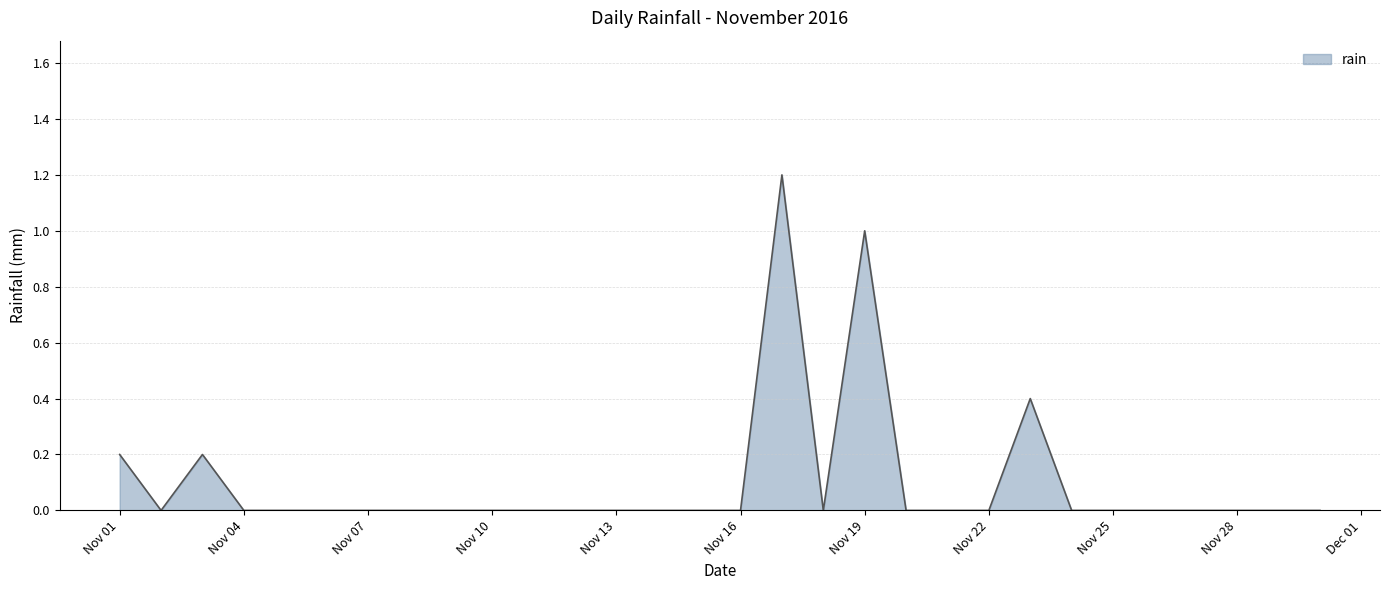

What is the maximum value shown in the chart?

1.2